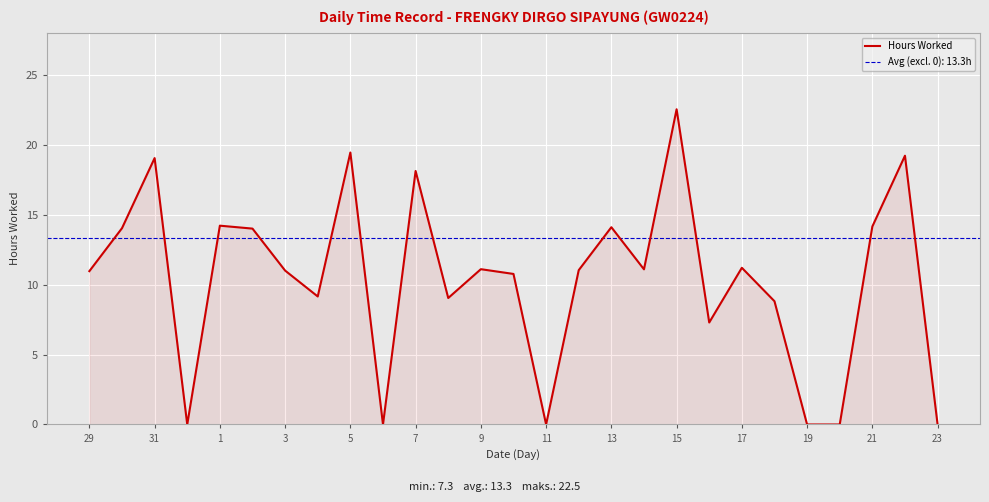

What is the maximum value for Hours Worked?

22.5